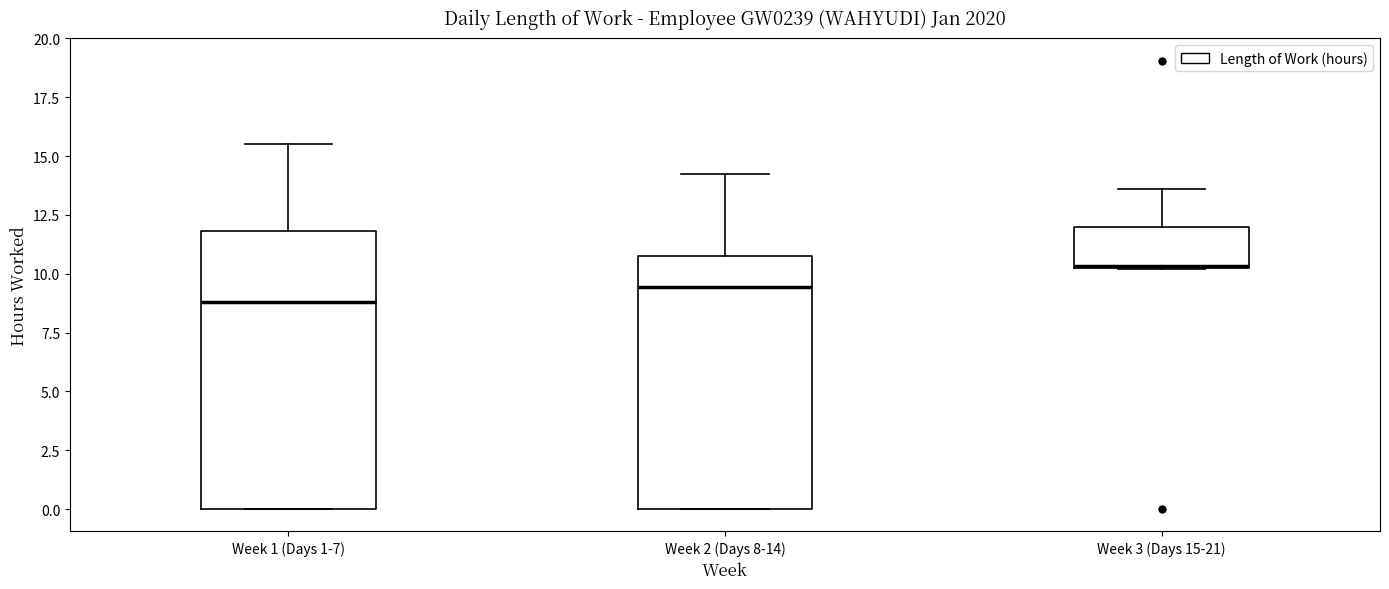

Reading left to right, read every box against the y-axis: the position of its median line, the range the box covers, and the ends of its whiskers. The values are not printed on the chart, so give them approximately, as read against the axis.

Week 1 (Days 1-7): median 9.0, box 0.0 to 12.0, whiskers 0.0 to 15.5
Week 2 (Days 8-14): median 9.5, box 0.0 to 11.0, whiskers 0.0 to 14.0
Week 3 (Days 15-21): median 10.5 (drawn on the box's lower edge), box 10.5 to 12.0, whiskers 10.0 to 13.5